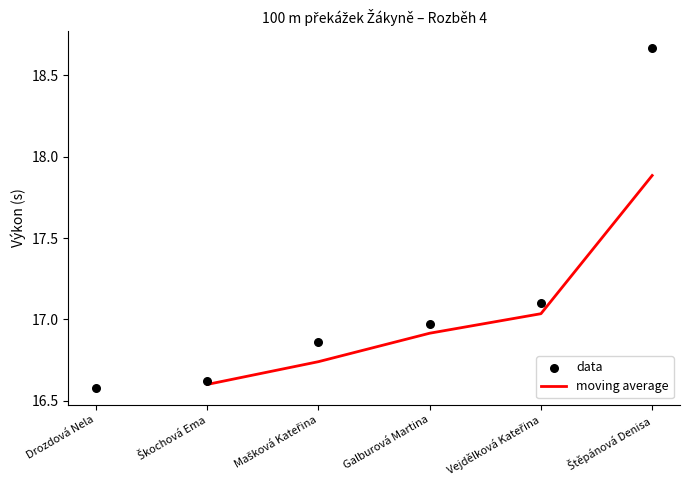

What is the ratio of the value at Škochová Ema to the value at Štěpánová Denisa?

0.9